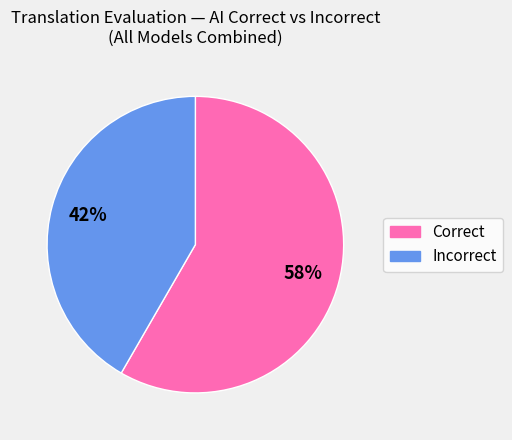

Which category has the biggest portion of the pie?

Correct